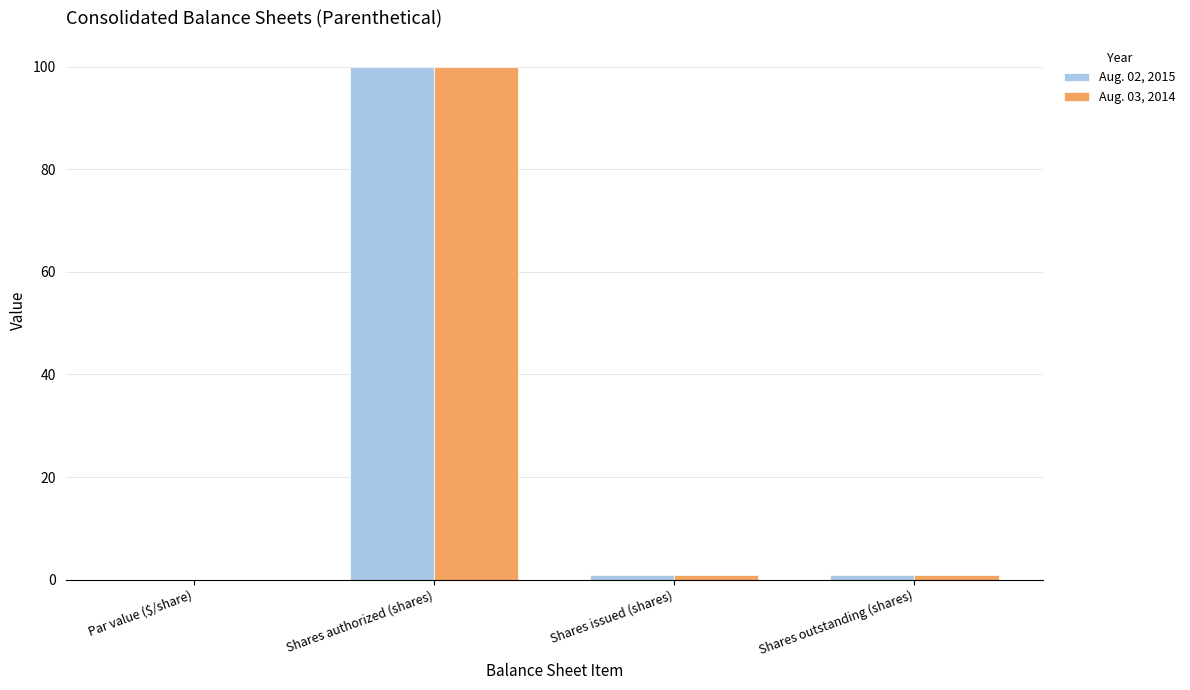

What is the maximum value shown in the chart?

100.0